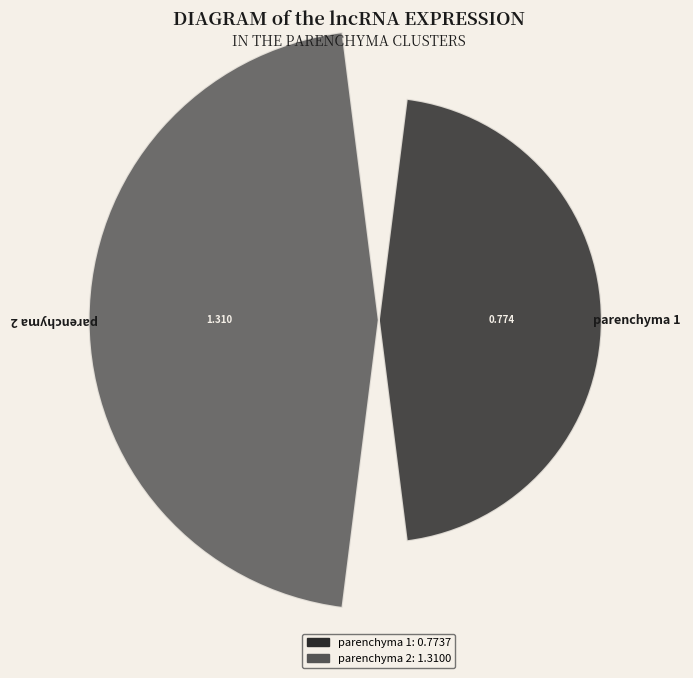

Count the number of categories in the chart.

2